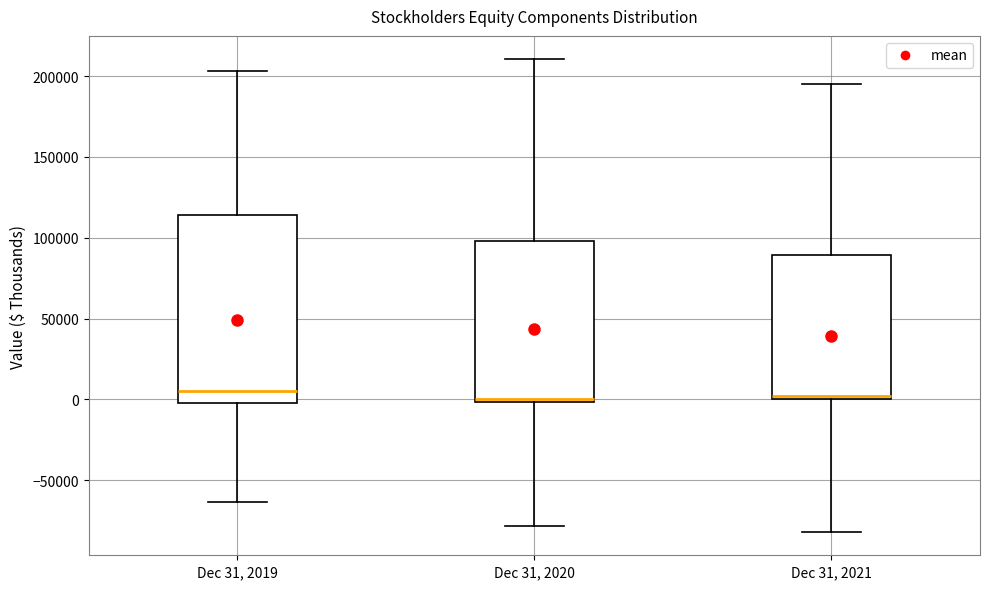

Reading left to right, transcribe this box plot: for each box, give where its median line is, the range the box spans, and where its two whiskers end, as read against the y-axis. The values are not printed on the chart, so give them approximately, as read against the axis.

Dec 31, 2019: median 5000, box 0 to 115000, whiskers -65000 to 205000
Dec 31, 2020: median 0, box 0 to 100000, whiskers -80000 to 210000
Dec 31, 2021: median 0 (just above the box's lower edge), box 0 to 90000, whiskers -80000 to 195000